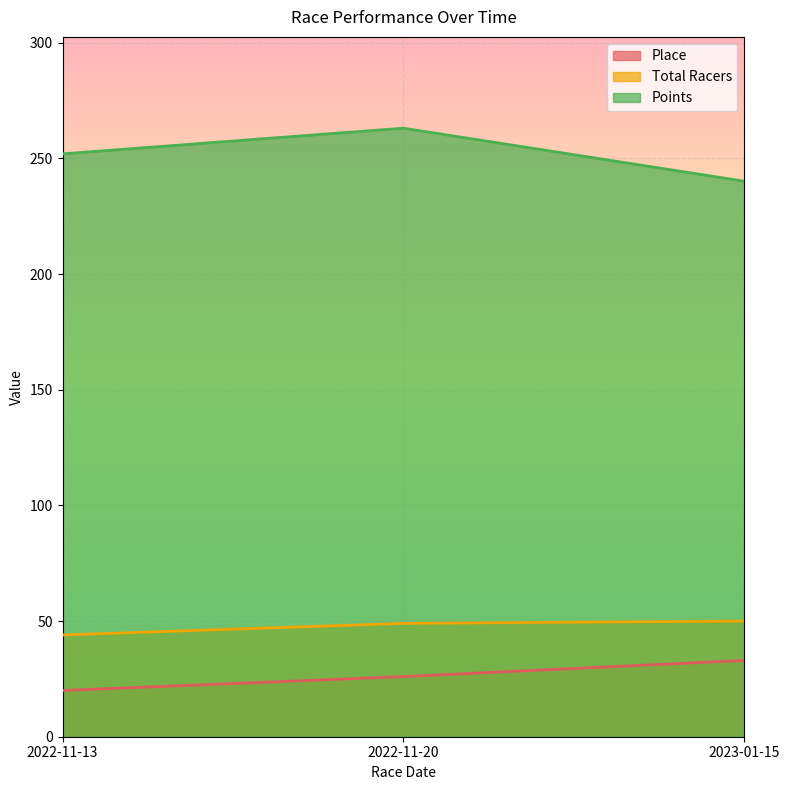

The value of Total Racers at 2023-01-15 is 79.1. True or false?

False